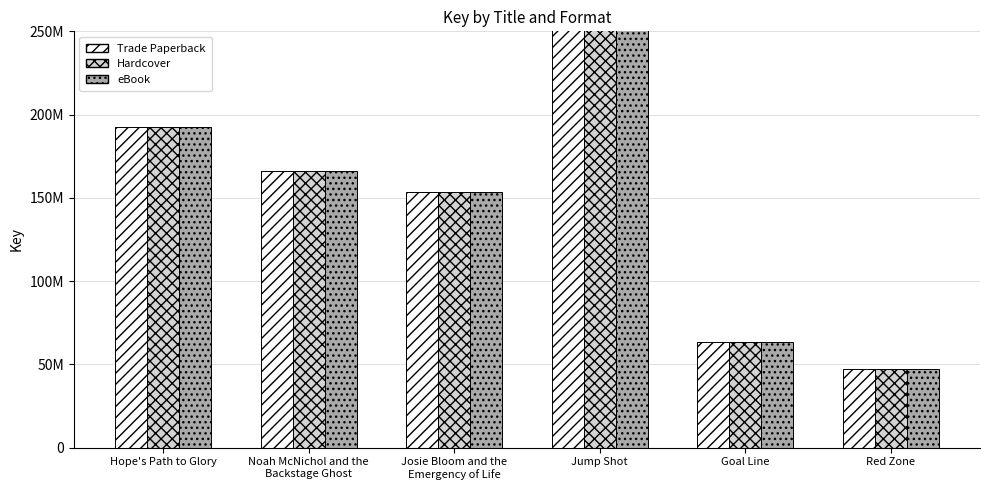

Which series has the widest spread of values?

Trade Paperback